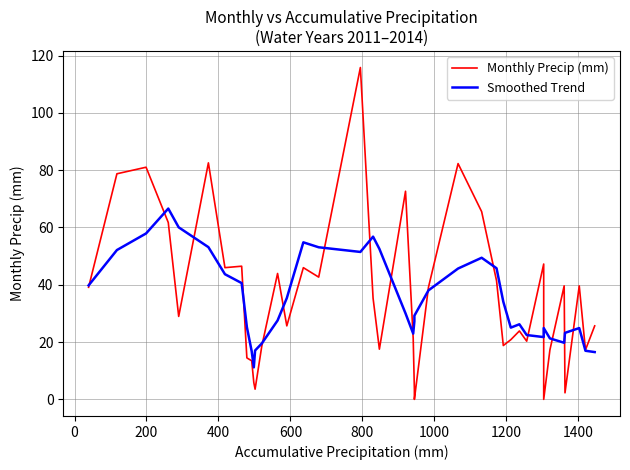

What is the value of the Monthly Precip (mm) point at the 36th from the left?

39.6